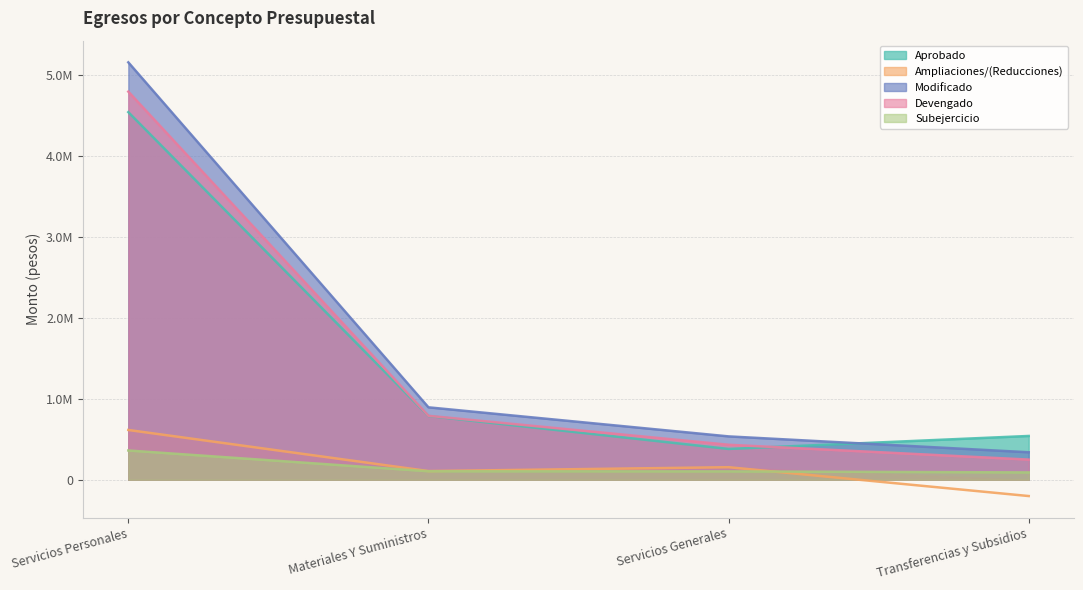

True or false: Modificado and Ampliaciones/(Reducciones) intersect in this chart.

False